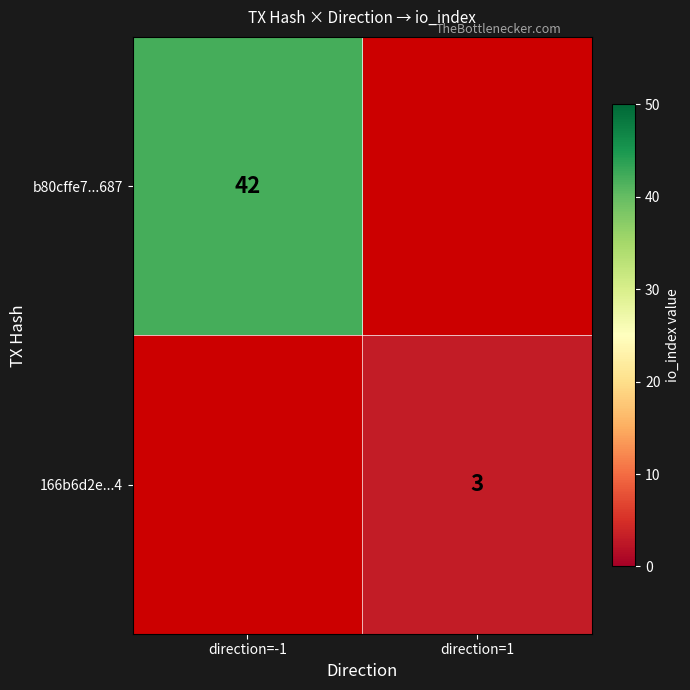

The b80cffe7...687 series shows 42 at direction=-1. True or false?

True